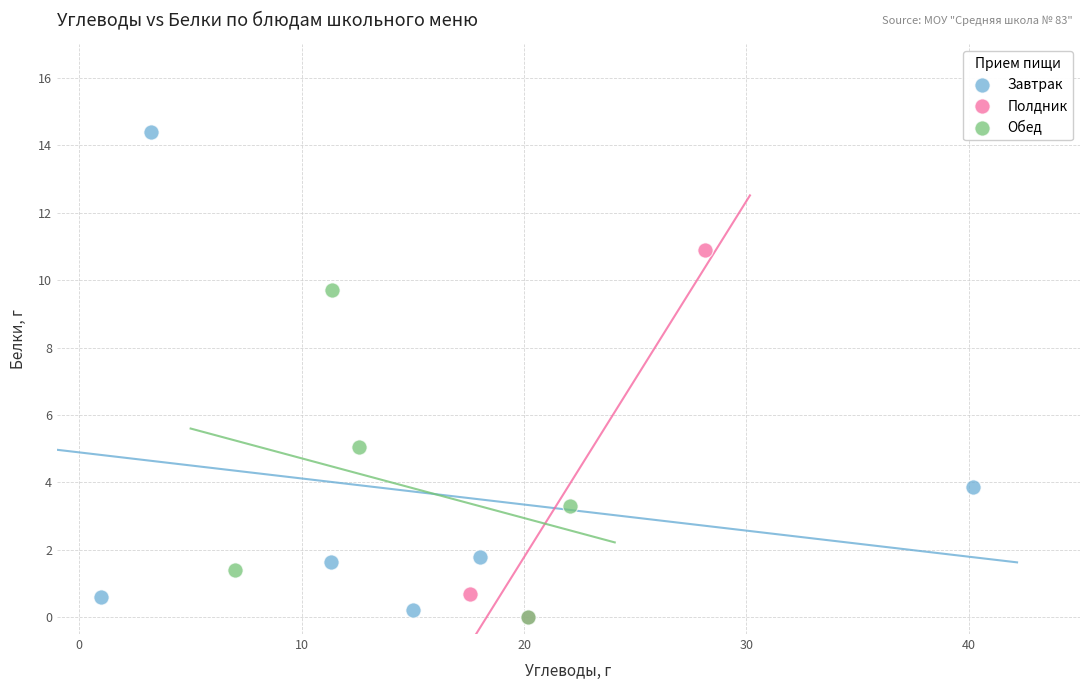

Which series has the largest Y range (max minus min)?

Завтрак